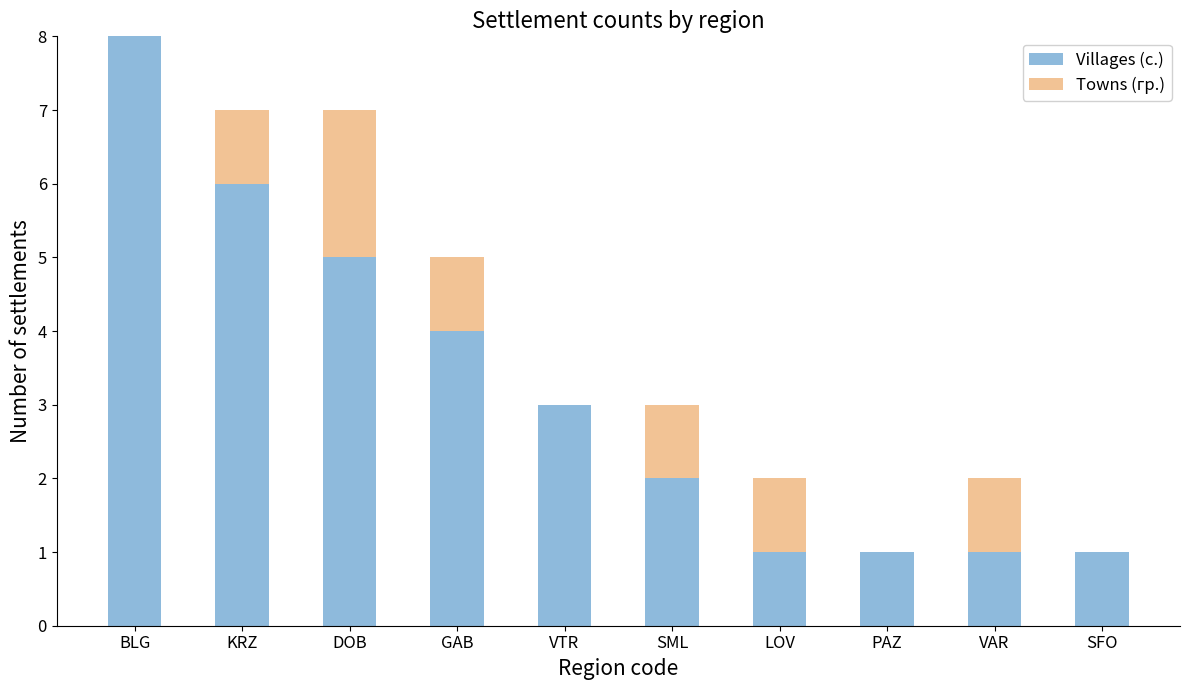

Reading right to left, list the values for the Villages (с.) series.

SFO=1	VAR=1	PAZ=1	LOV=1	SML=2	VTR=3	GAB=4	DOB=5	KRZ=6	BLG=8